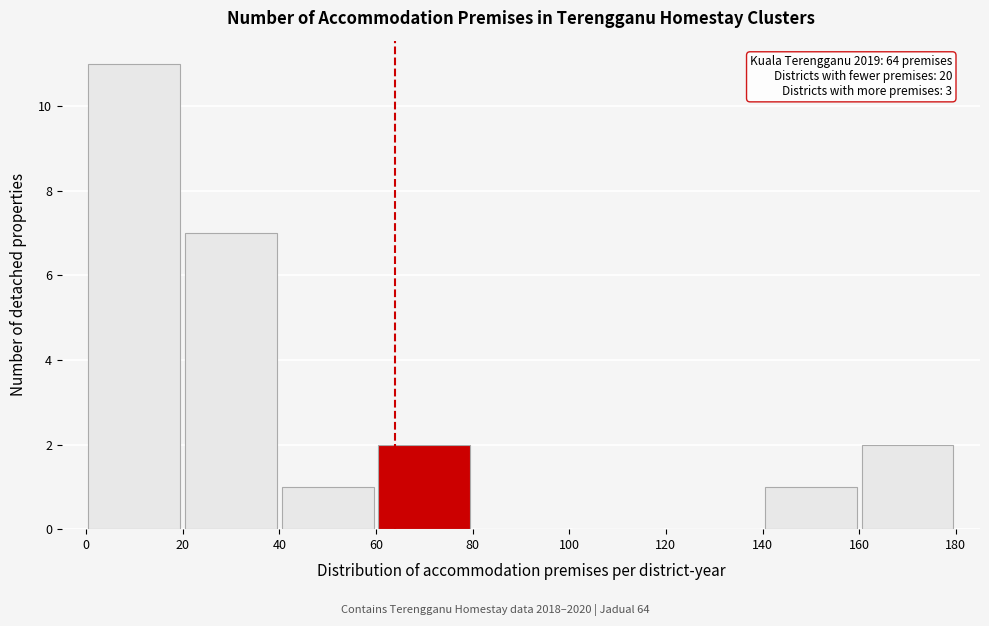

Which range on the x-axis has the tallest bar?

0 to 20